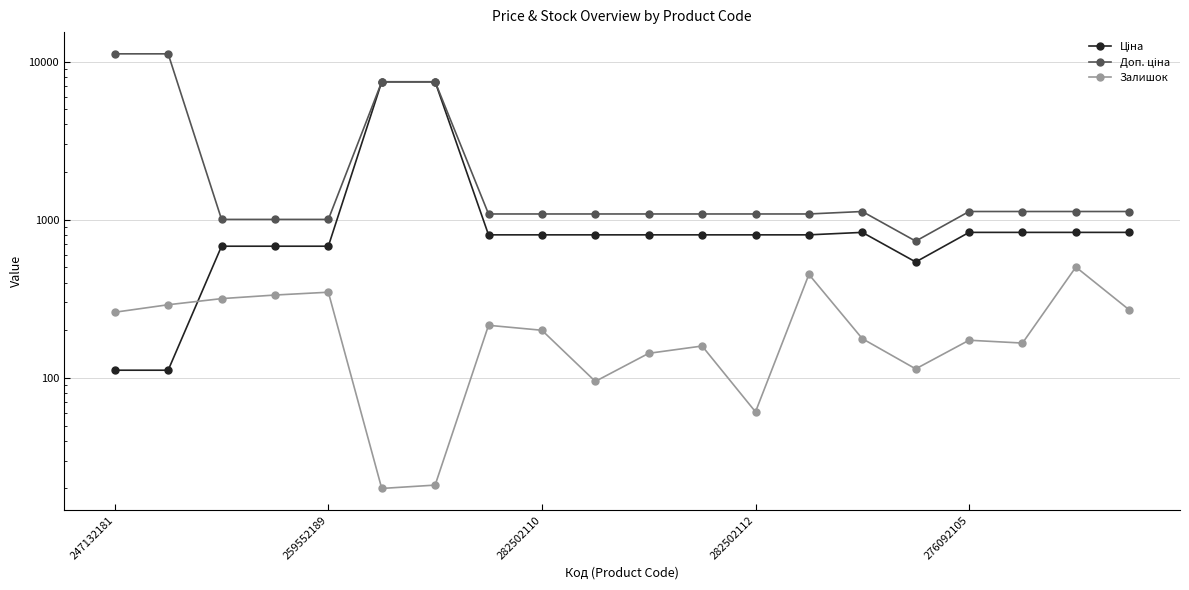

True or false: Ціна and Доп. ціна intersect in this chart.

False